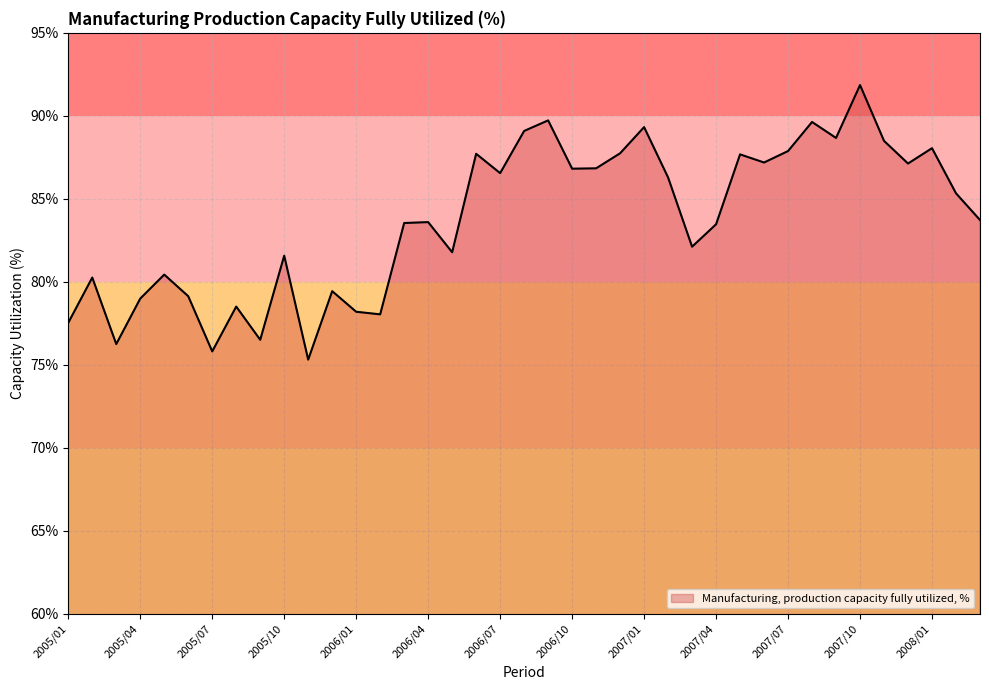

What is the maximum value shown in the chart?

91.9